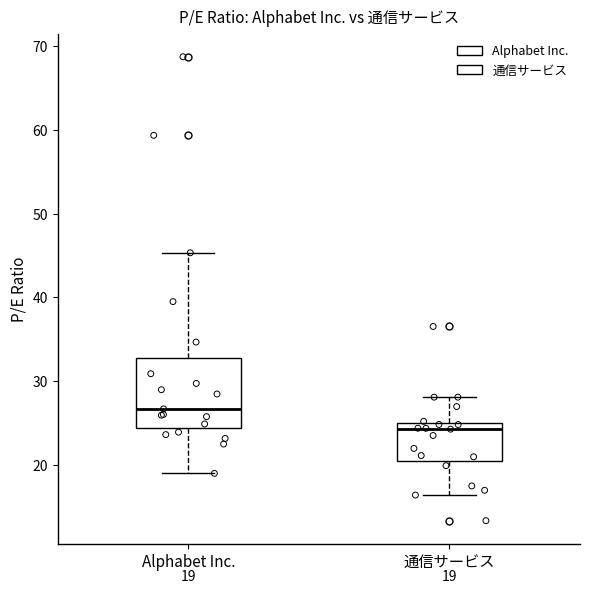

Which box is the tallest, from its lower edge to its upper edge?

Alphabet Inc.